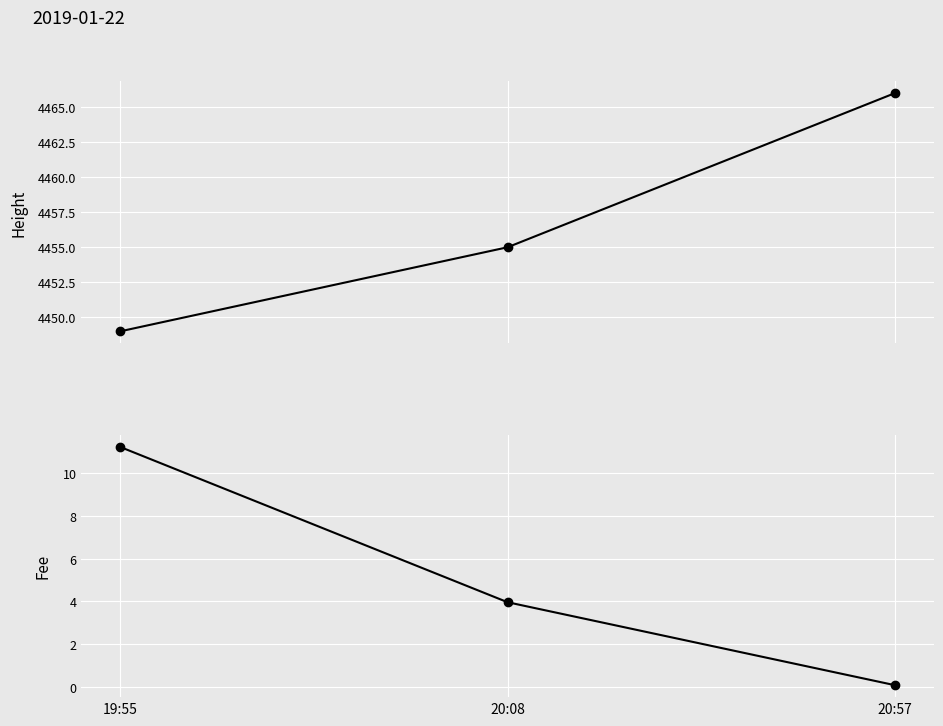

Reading left to right, transcribe all the data shown in this chart.

Height: 4449.0	4455.0	4466.0
Fee: 11.2	4.0	0.1